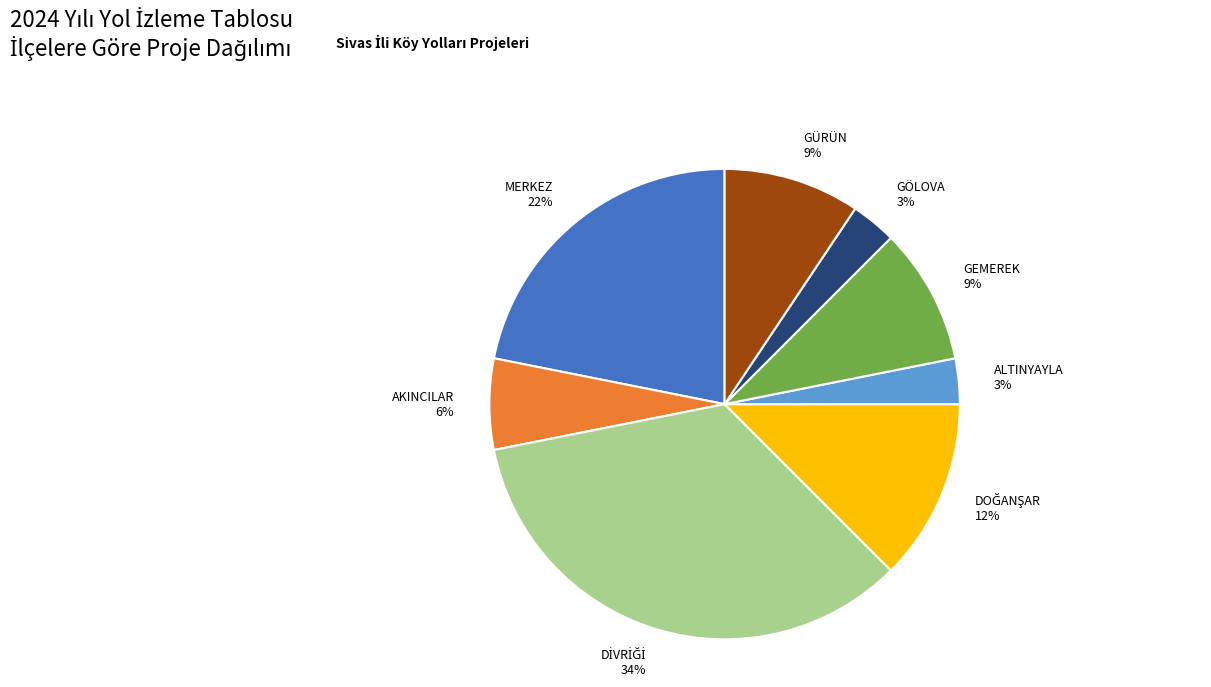

Does any single category account for the majority?

No